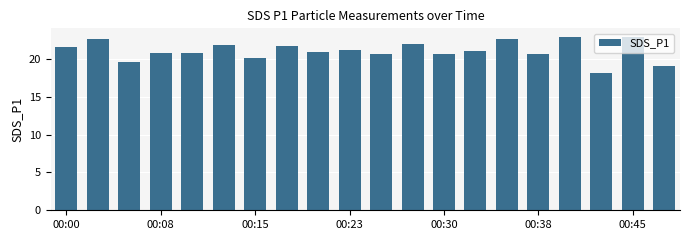

What is the value of the 17th bar from the left?

22.9